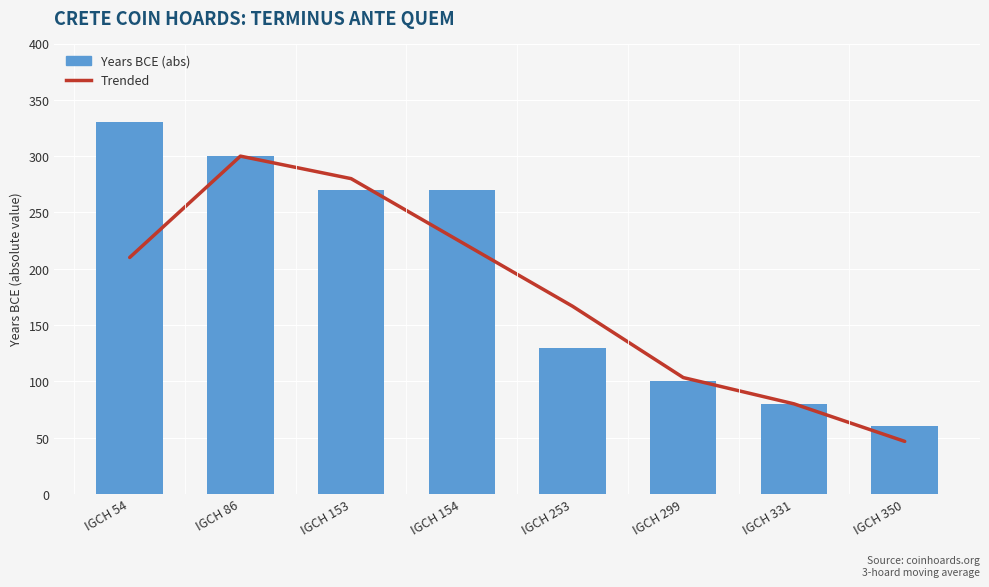

What is the lowest value of the Years BCE (abs) series?

60.0